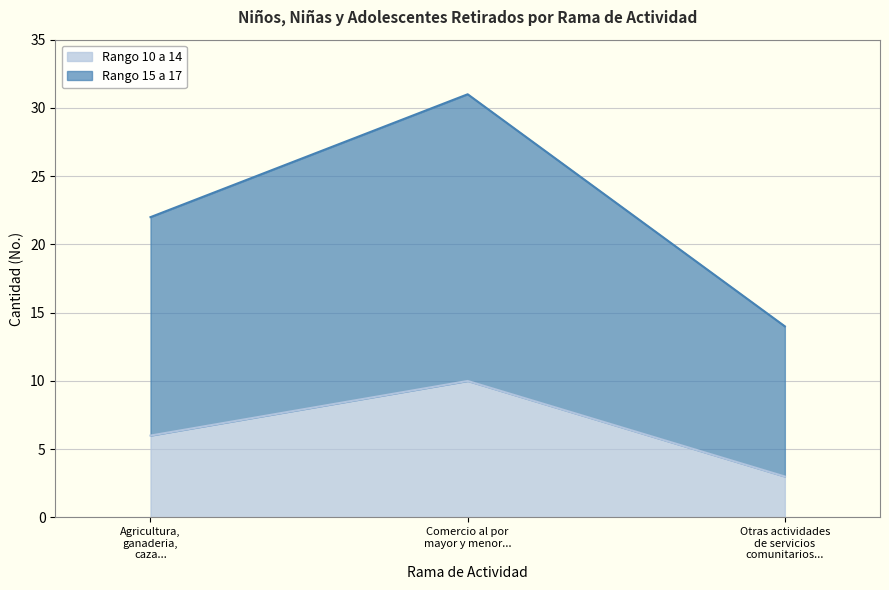

At which category is the sum across all series the highest?

Comercio al por
mayor y menor...